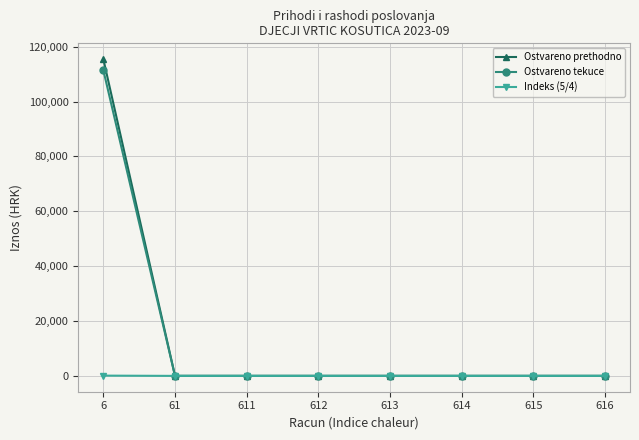

At which category is the sum across all series the highest?

6